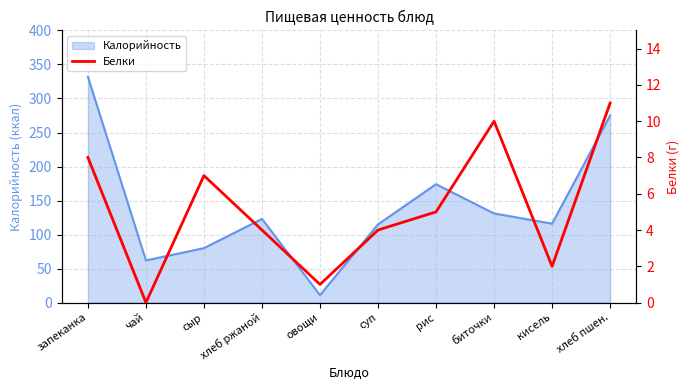

How many points are lower than both their immediate neighbors (excluding endpoints)?

3